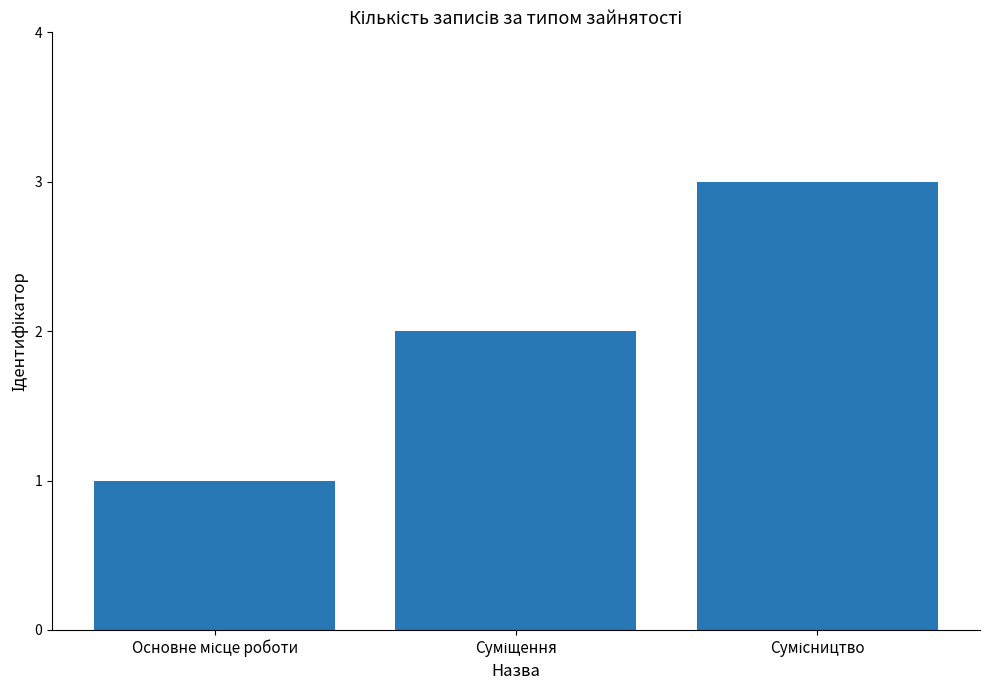

What is the difference between the maximum and minimum values?

2